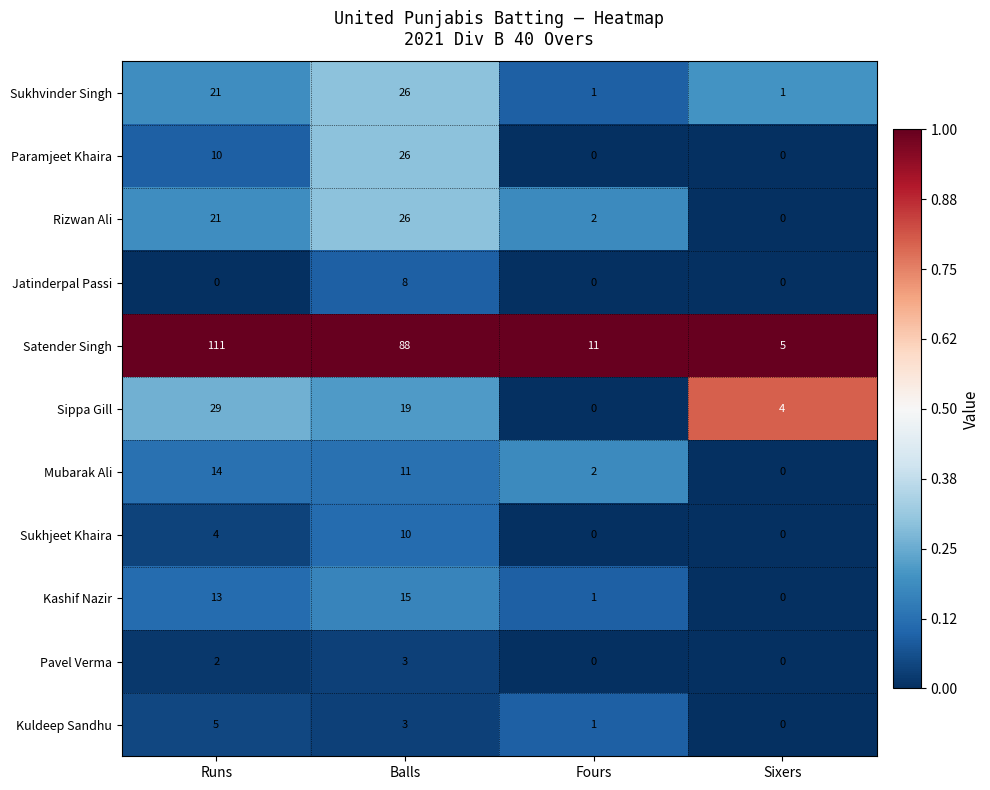

Which series has the largest total across all categories?

Satender Singh